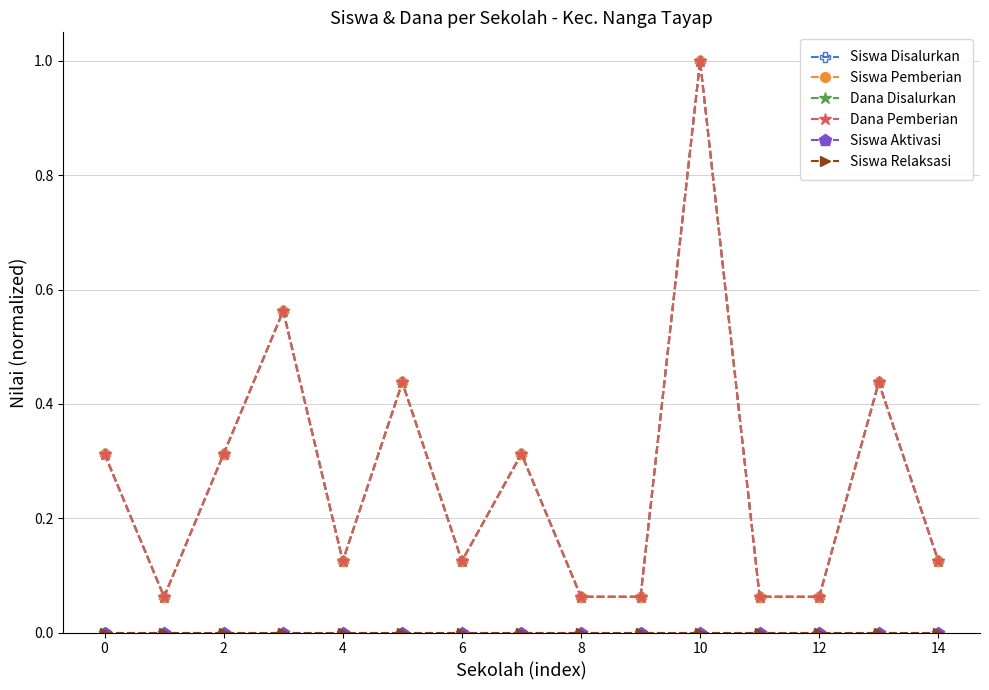

Rank the series by their maximum value, from highest to lowest.

Siswa Disalurkan, Siswa Pemberian, Dana Disalurkan, Dana Pemberian, Siswa Aktivasi, Siswa Relaksasi